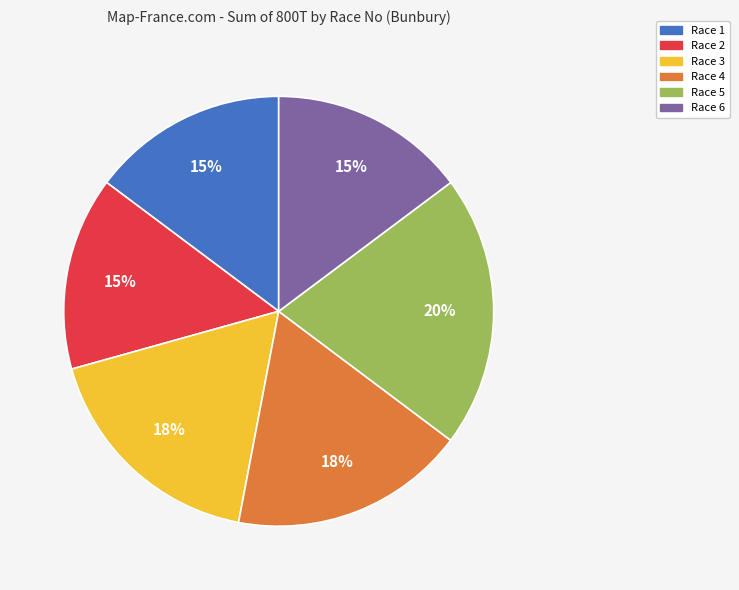

Does any single category account for the majority?

No